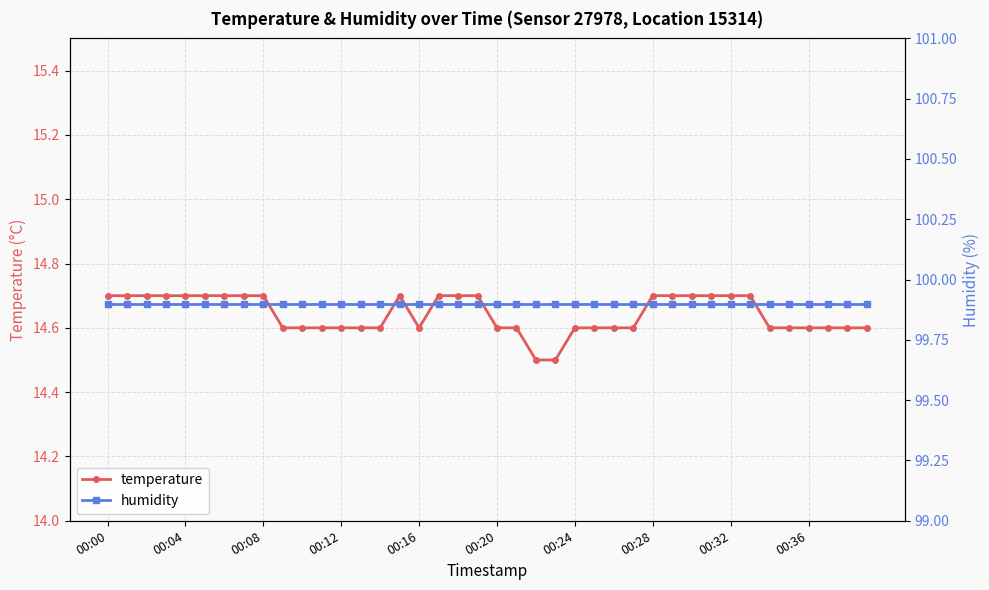

True or false: temperature and humidity cross at least once.

False